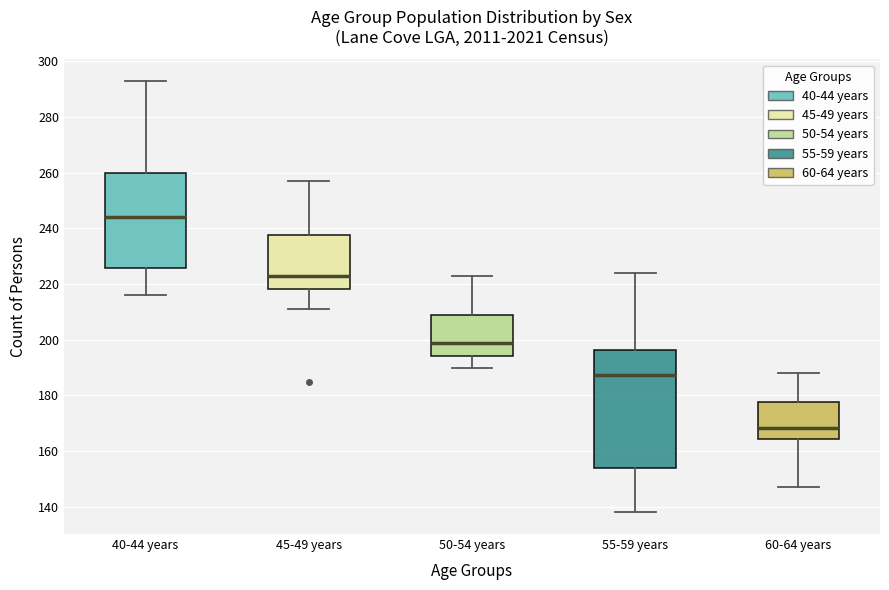

Reading left to right, read every box against the y-axis: the position of its median line, the range the box covers, and the ends of its whiskers. The values are not printed on the chart, so give them approximately, as read against the axis.

40-44 years: median 244, box 226 to 260, whiskers 216 to 294
45-49 years: median 224, box 218 to 238, whiskers 212 to 258
50-54 years: median 200, box 194 to 208, whiskers 190 to 224
55-59 years: median 188, box 154 to 196, whiskers 138 to 224
60-64 years: median 168, box 164 to 178, whiskers 148 to 188